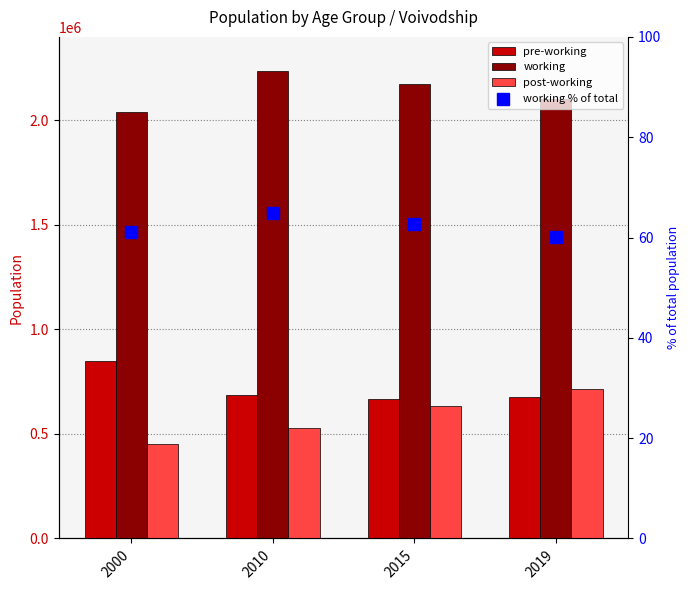

Is the value of post-working at 2000 greater than the value of working at 2010?

No